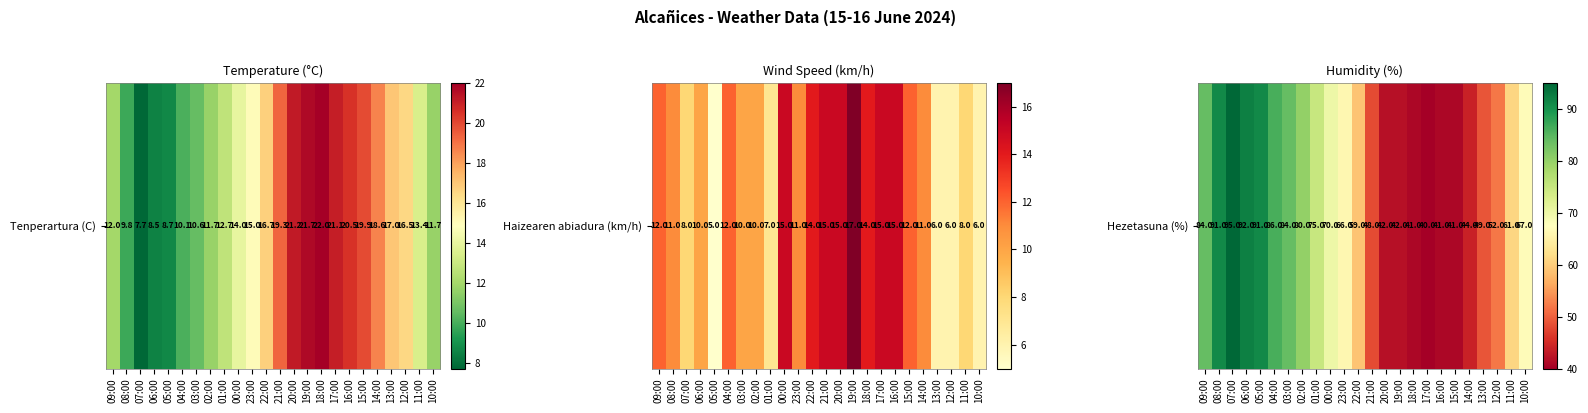

Where does the data first go above 66?

09:00